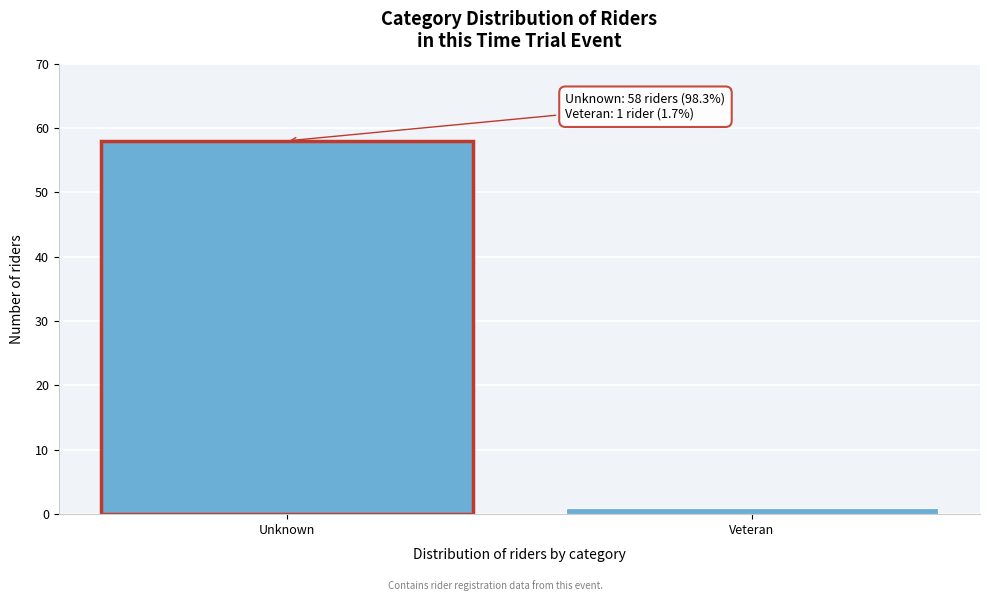

Reading right to left, transcribe all the data shown in this chart.

1	58